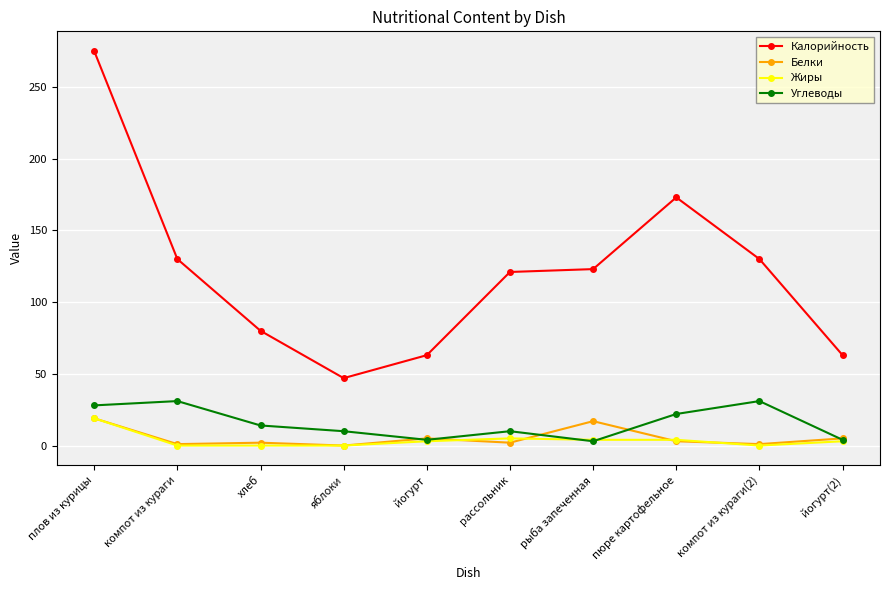

What is the difference between the highest and lowest values at плов из курицы?

256